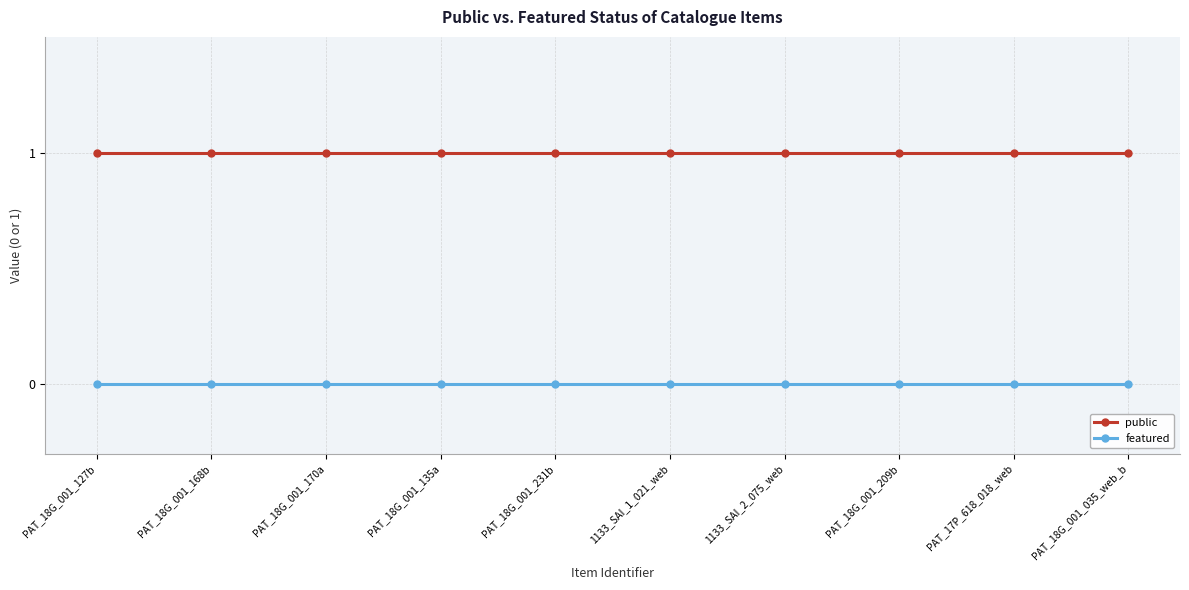

What is the total value across all series at PAT_17P_618_018_web?

1